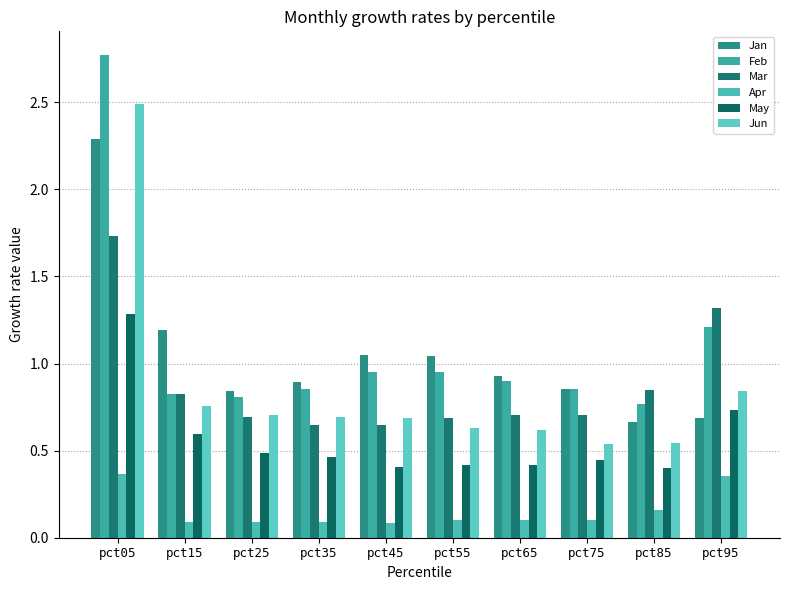

Which series has the largest total across all categories?

Feb